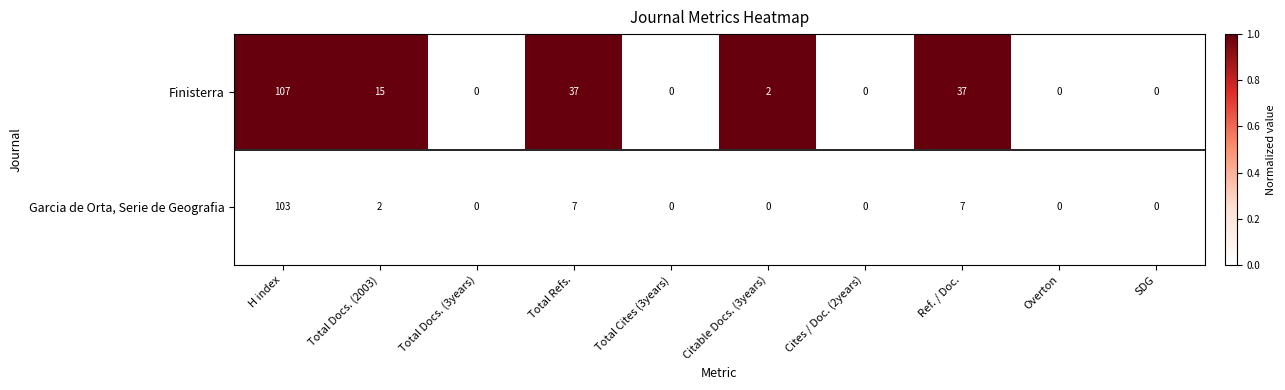

Reading left to right, what are all the values shown in this chart?

Finisterra: H index=107	Total Docs. (2003)=15	Total Docs. (3years)=0	Total Refs.=37	Total Cites (3years)=0	Citable Docs. (3years)=2	Cites / Doc. (2years)=0	Ref. / Doc.=37	Overton=0	SDG=0
Garcia de Orta, Serie de Geografia: H index=103	Total Docs. (2003)=2	Total Docs. (3years)=0	Total Refs.=7	Total Cites (3years)=0	Citable Docs. (3years)=0	Cites / Doc. (2years)=0	Ref. / Doc.=7	Overton=0	SDG=0